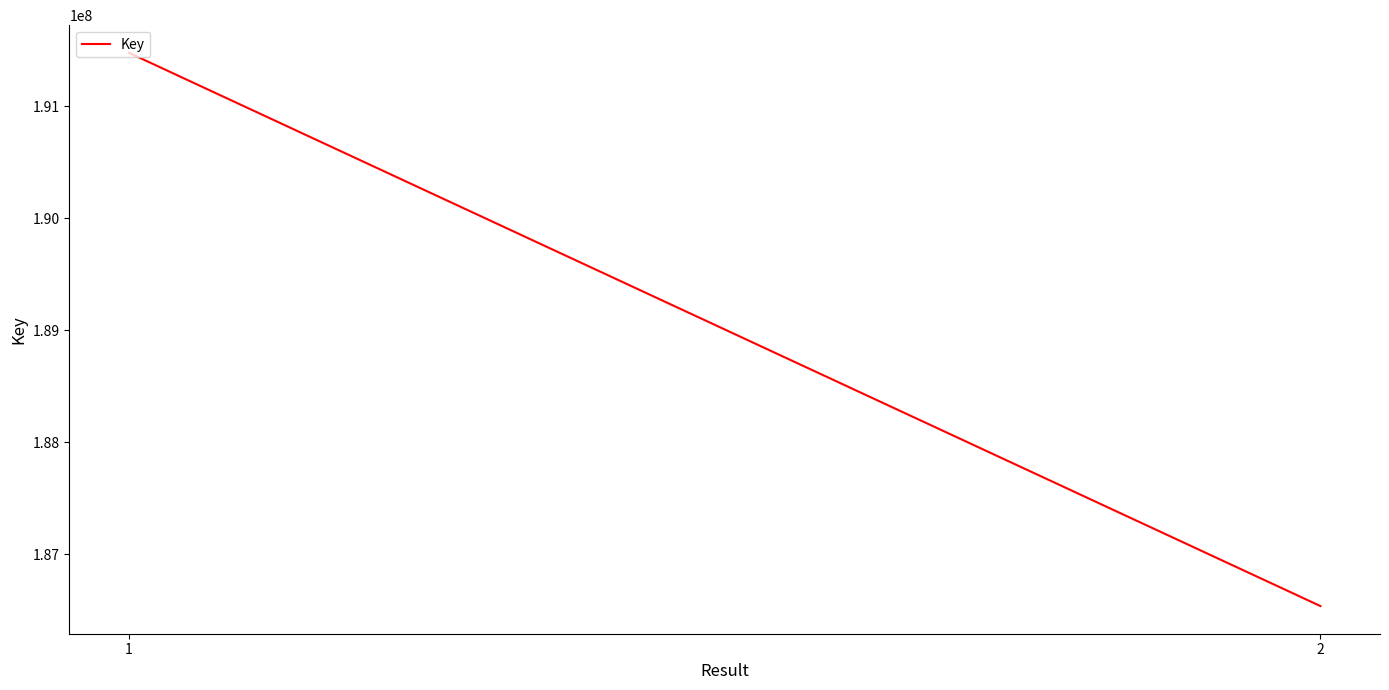

How many data points are less than 191477212?

1